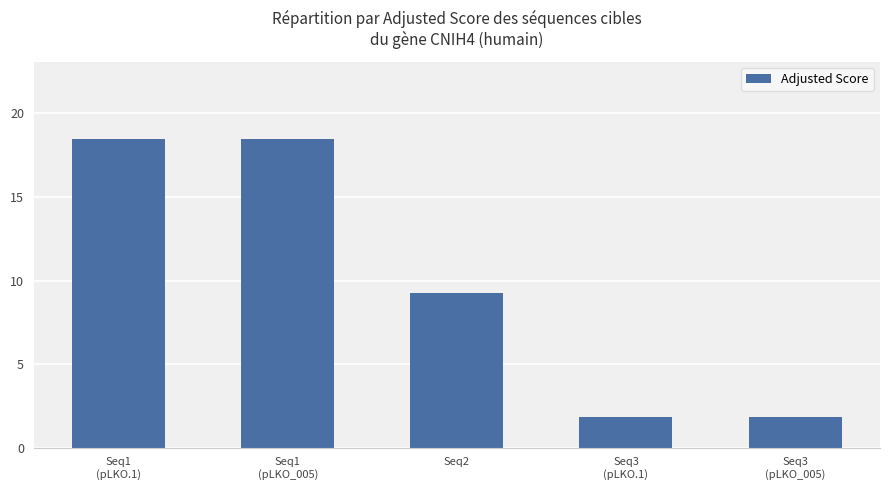

What is the minimum value shown in the chart?

1.8